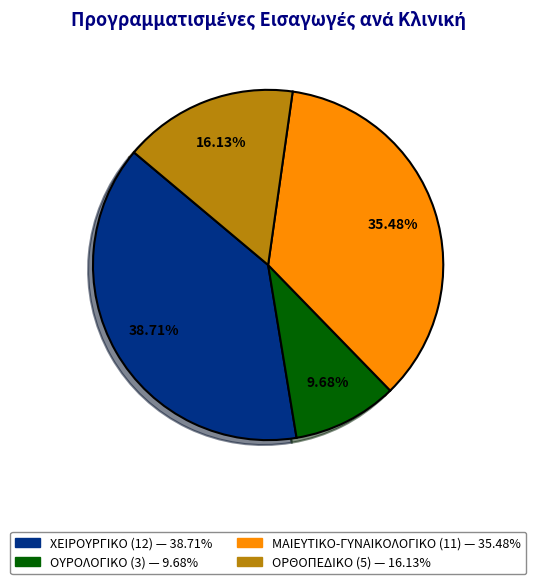

Is there any slice that represents more than half of the pie?

No